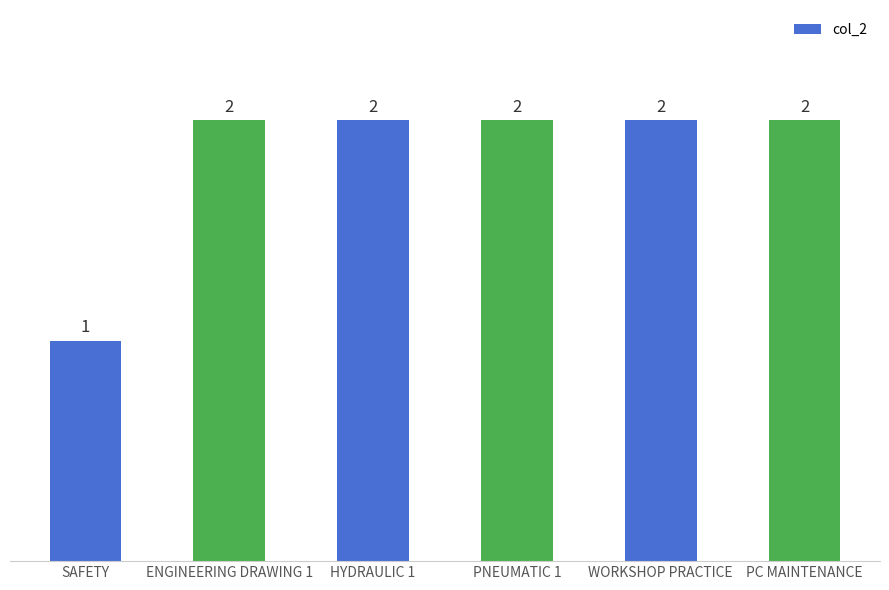

What is the sum of all values?

11